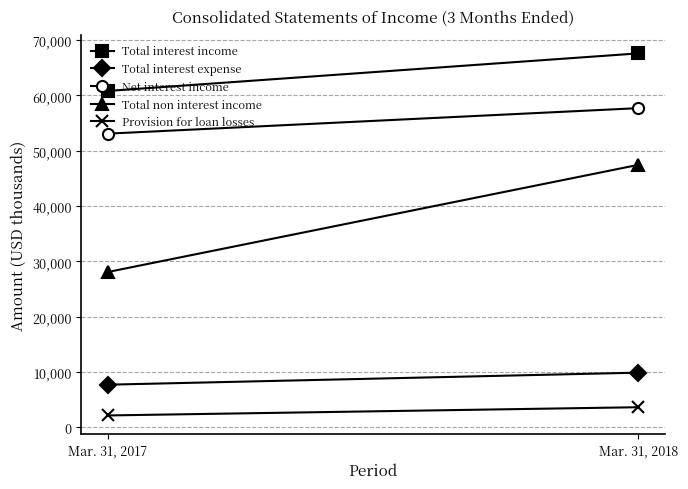

What are all the series names shown in the legend?

Total interest income, Total interest expense, Net interest income, Total non interest income, Provision for loan losses